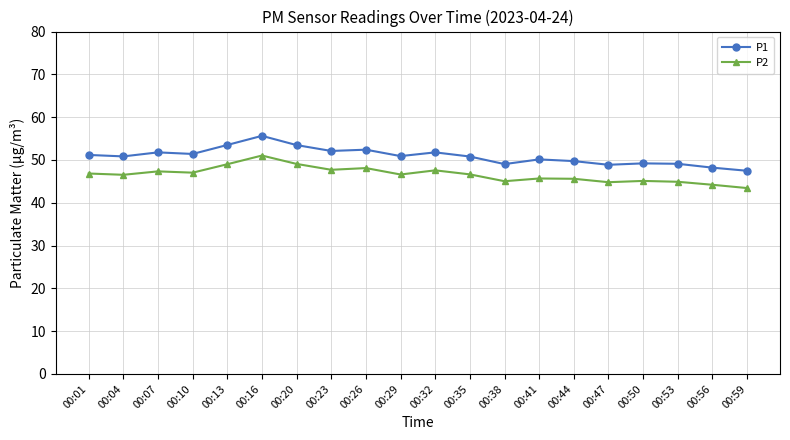

Is this an area chart (filled region under the line)?

No